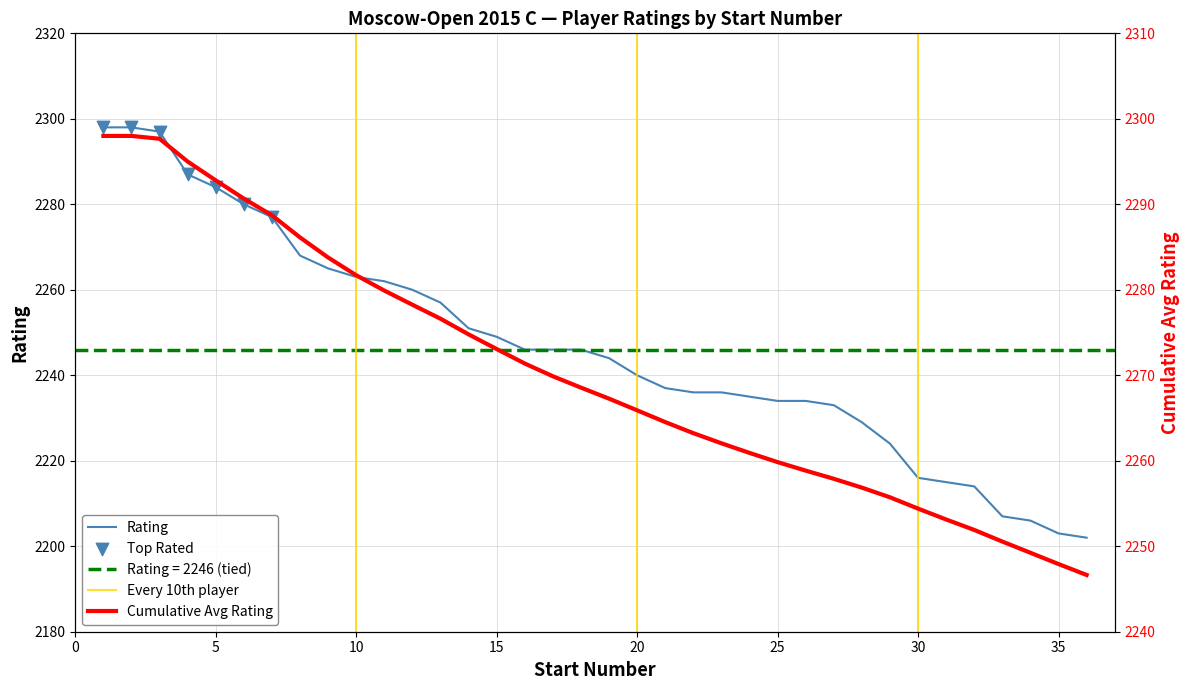

At which category is the sum across all series the highest?

1